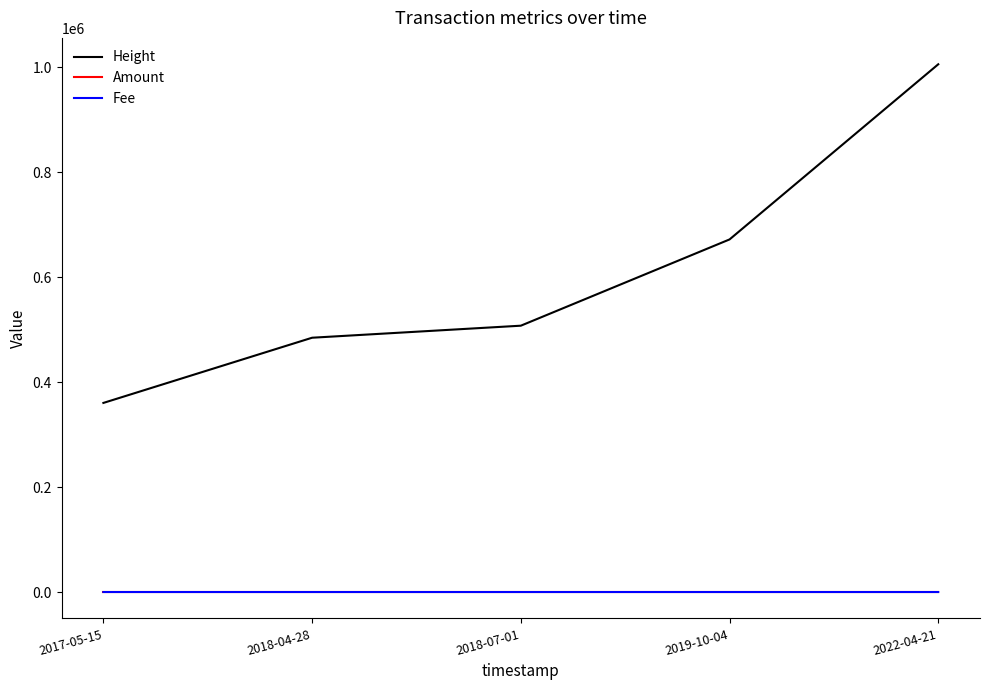

How many values in the Height series are below 507455?

2